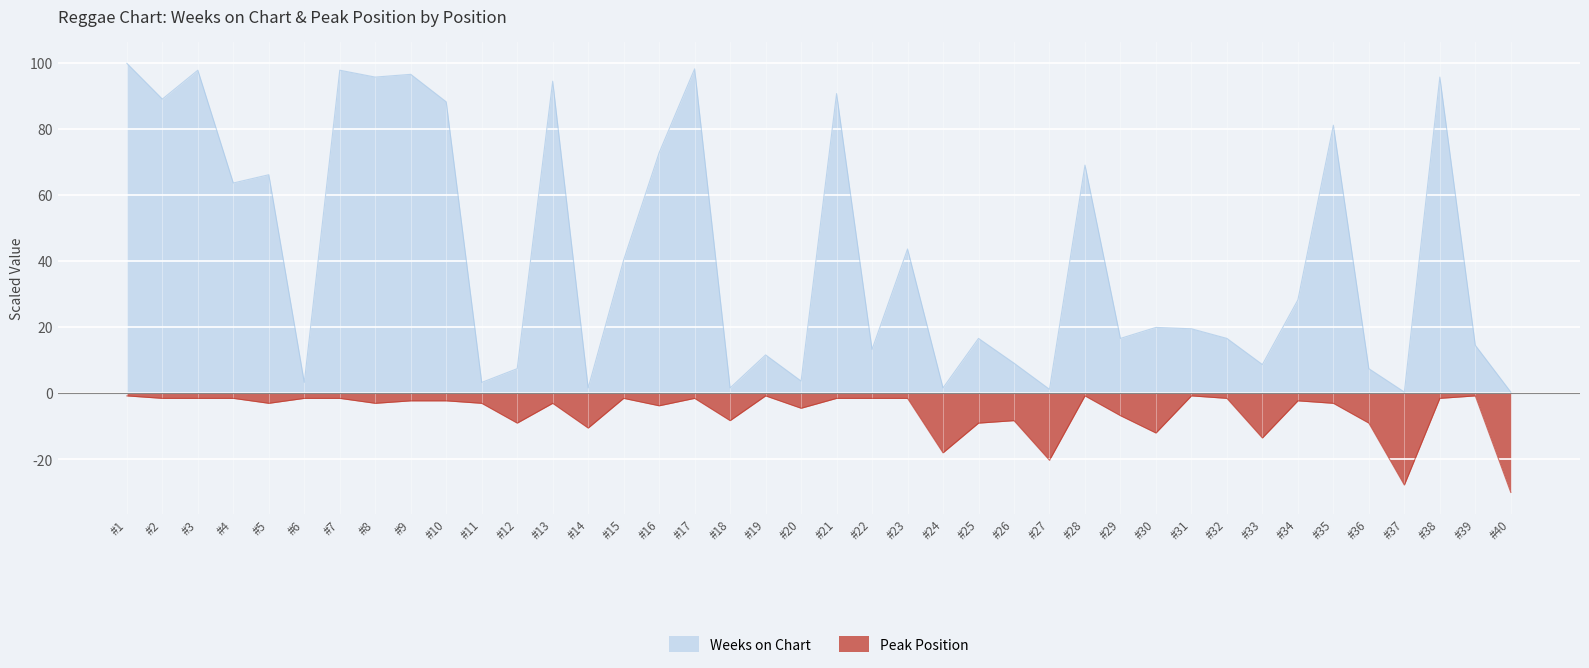

At which label is Peak Position closest to -15?

#33